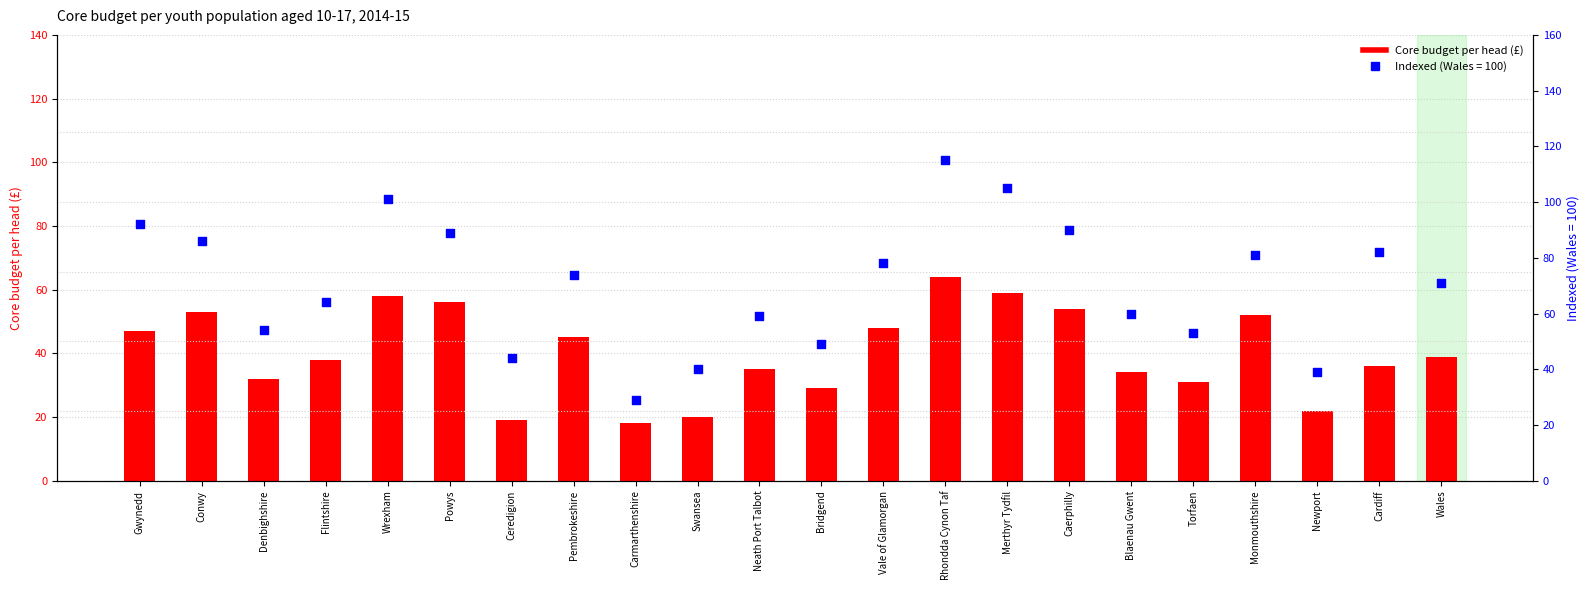

Is the value of Core budget per head (£) at Monmouthshire greater than the value of Indexed (Wales=100) at Caerphilly?

No